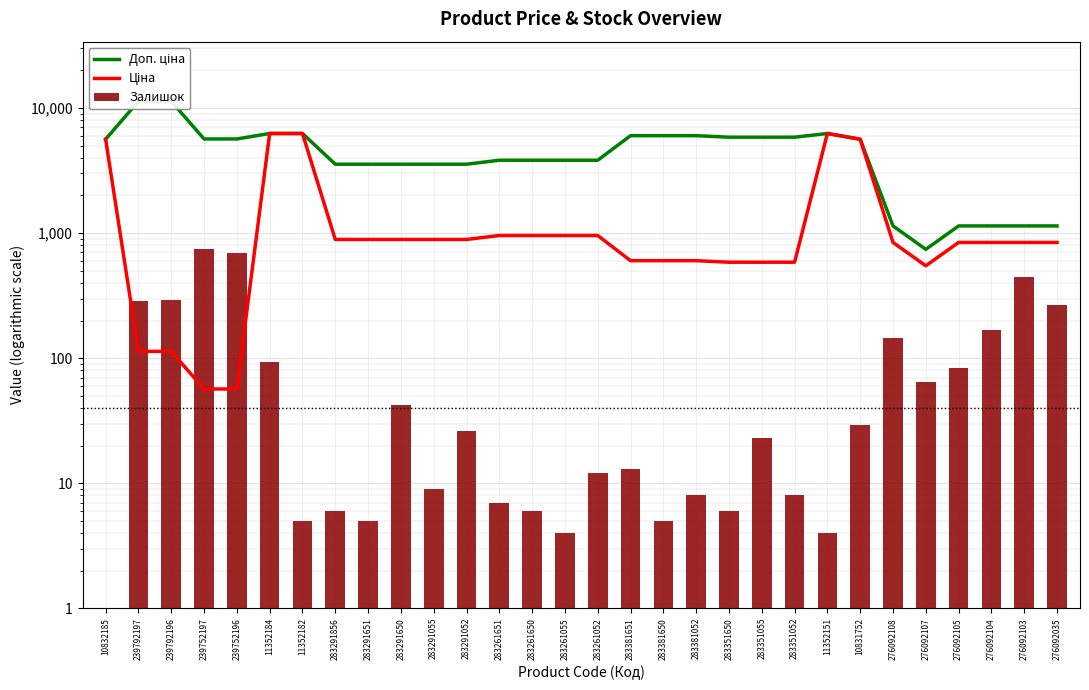

Reading right to left, list all the values displayed in this chart.

Доп. ціна: 1142.1	1142.1	1142.1	1142.1	742.0	1142.1	5636.0	6266.7	5852.9	5852.9	5852.9	6020.8	6020.8	6020.8	3828.4	3828.4	3828.4	3828.4	3559.7	3559.7	3559.7	3559.7	3559.7	6266.7	6266.7	5667.0	5667.0	11334.0	11334.0	5636.0
Ціна: 842.8	842.8	842.8	842.8	547.8	842.8	5636.0	6266.7	585.3	585.3	585.3	602.1	602.1	602.1	957.1	957.1	957.1	957.1	889.9	889.9	889.9	889.9	889.9	6266.7	6266.7	56.7	56.7	113.3	113.3	5636.0
Залишок: 268.0	446.0	167.0	83.0	64.0	144.0	29.0	4.0	8.0	23.0	6.0	8.0	5.0	13.0	12.0	4.0	6.0	7.0	26.0	9.0	42.0	5.0	6.0	5.0	93.0	698.0	745.0	290.0	289.0	1.0